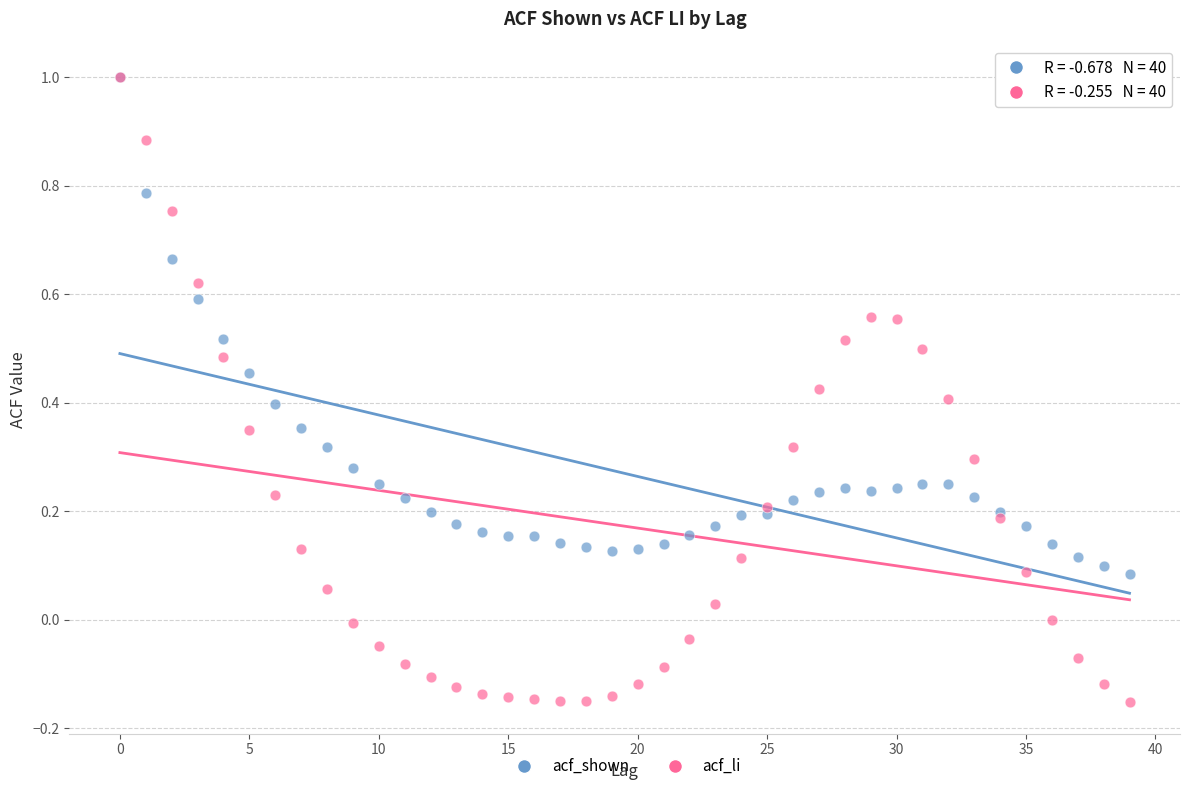

Which series has the widest spread of Y values?

acf_li